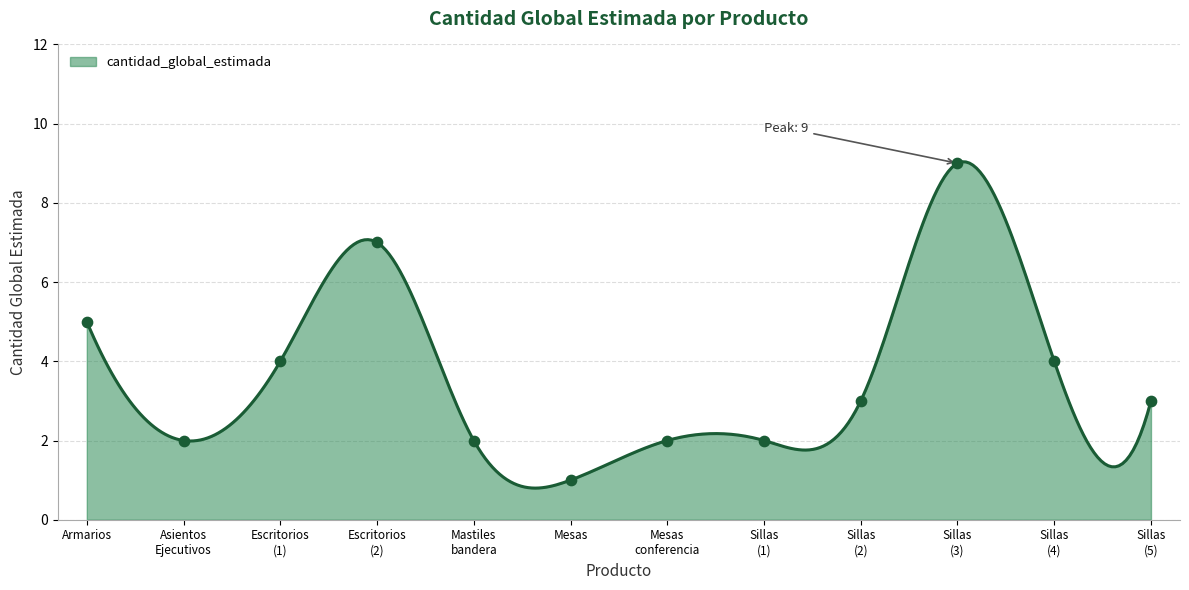

What is the change in value from Mesas to Mesas
conferencia?

+1